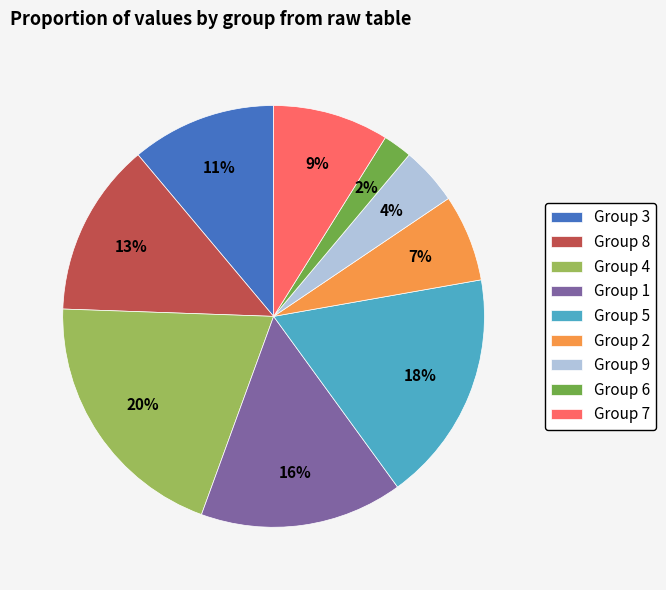

Between Group 1 and Group 8, which is larger?

Group 1